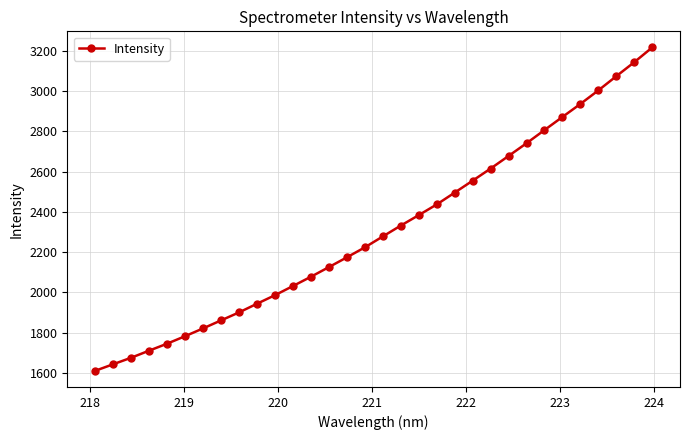

What is the greatest value displayed?

3217.2